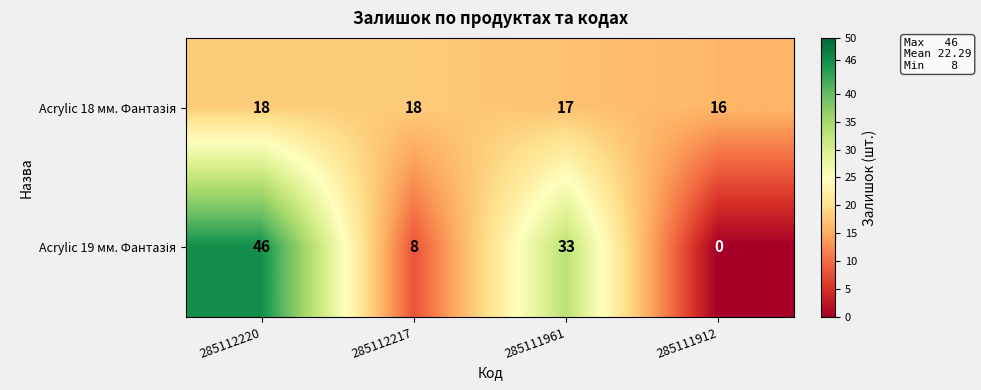

Which label corresponds to the largest value in the chart?

285112220